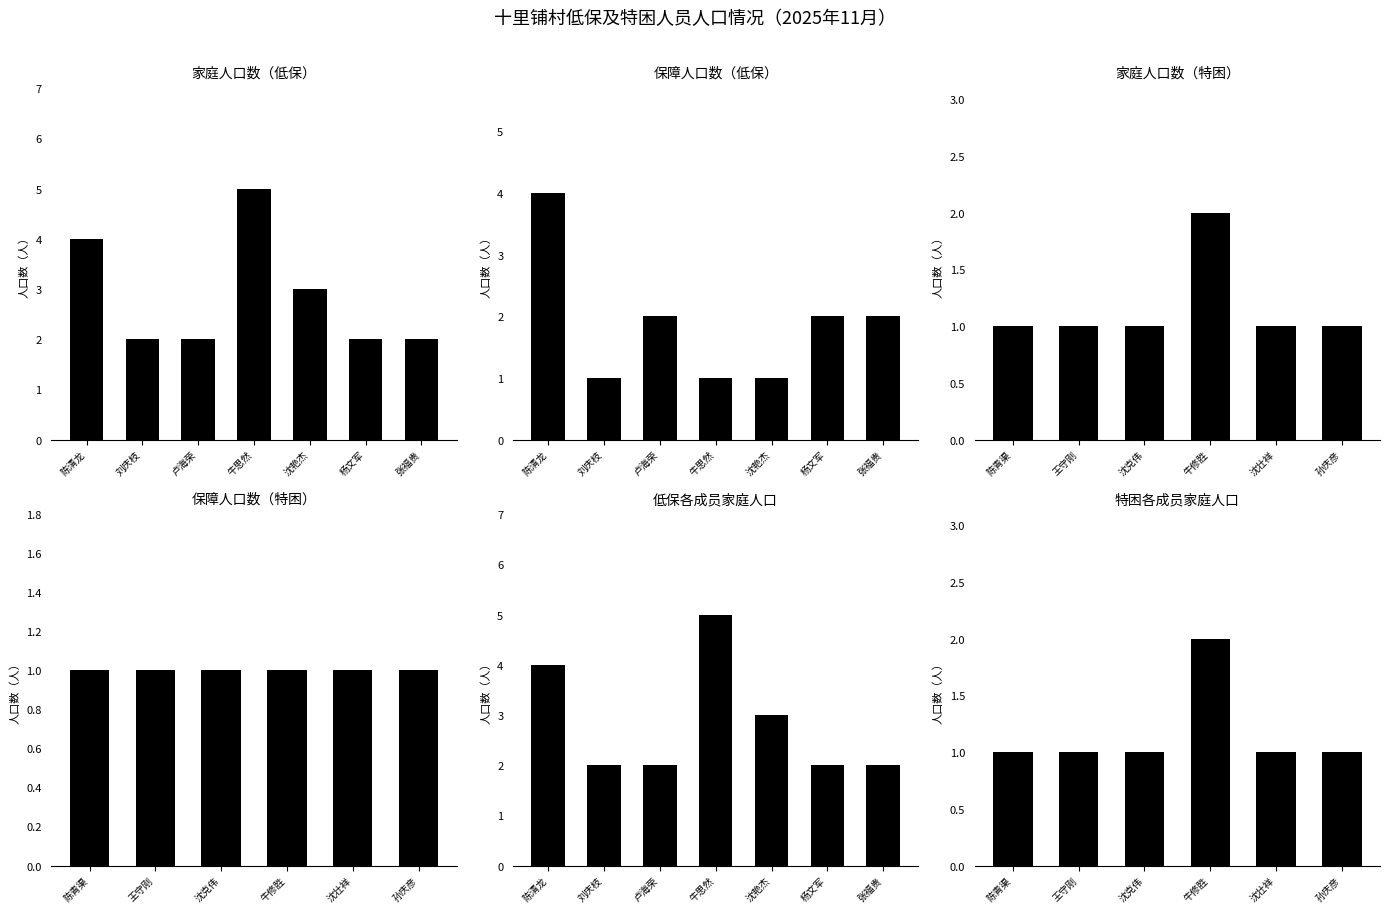

What is the sum of all 家庭人口数 values?

27